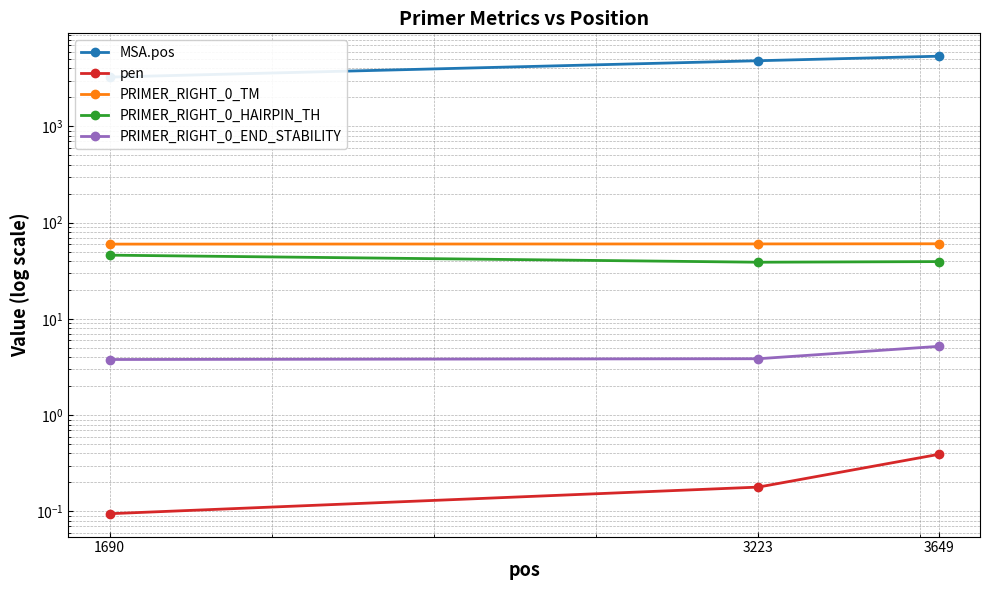

Which series has the largest range (max minus min)?

MSA.pos